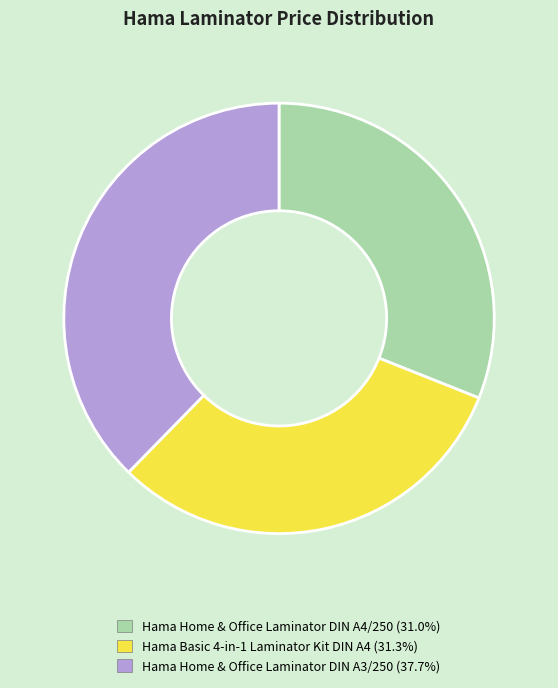

The Hama Basic 4-in-1 Laminator Kit DIN A4 slice represents 40% of the pie. True or false?

False